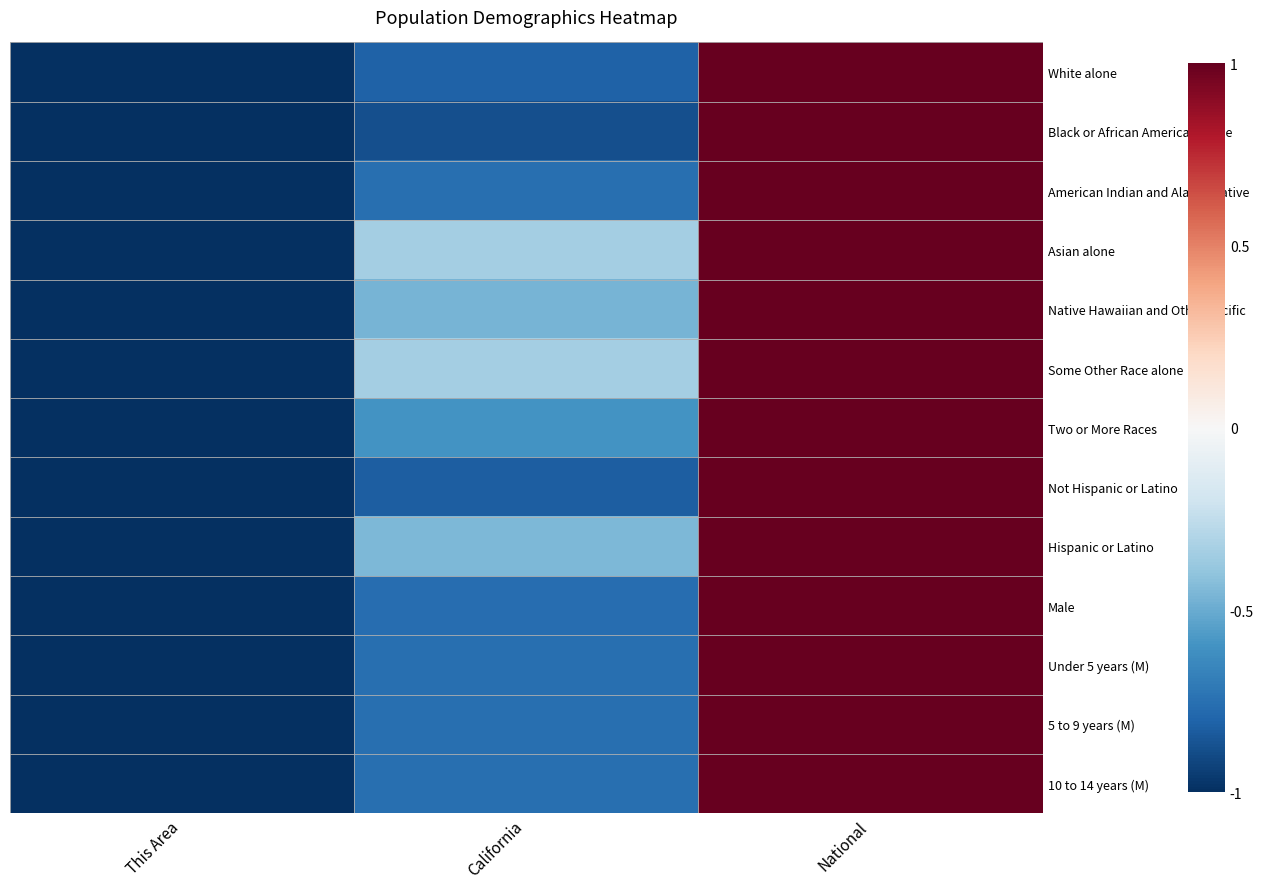

What is the minimum value shown in the chart?

-1.0